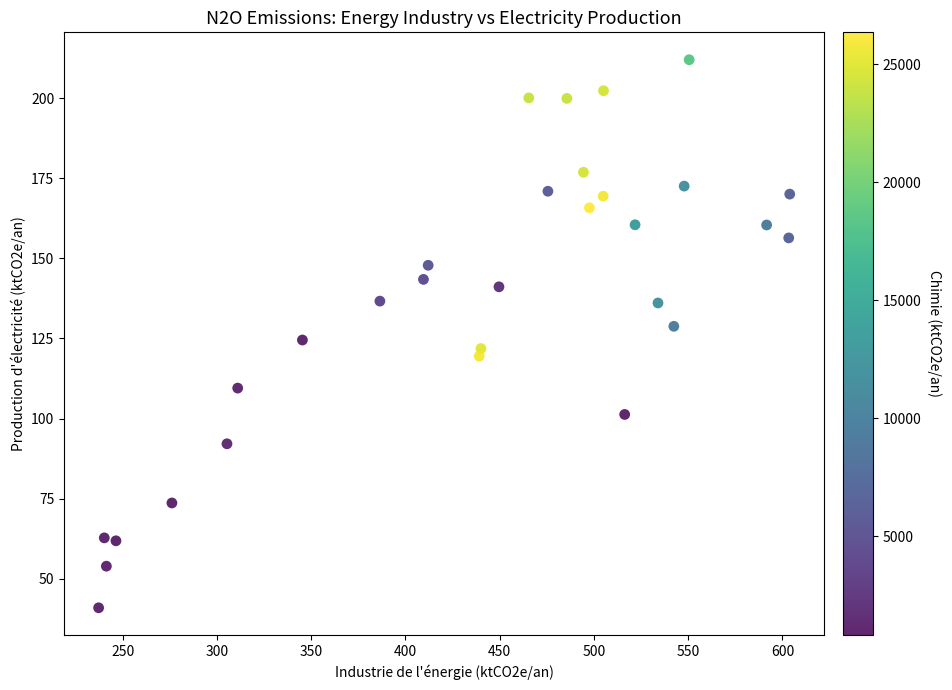

What is the range of Y values (max minus min)?

171.1